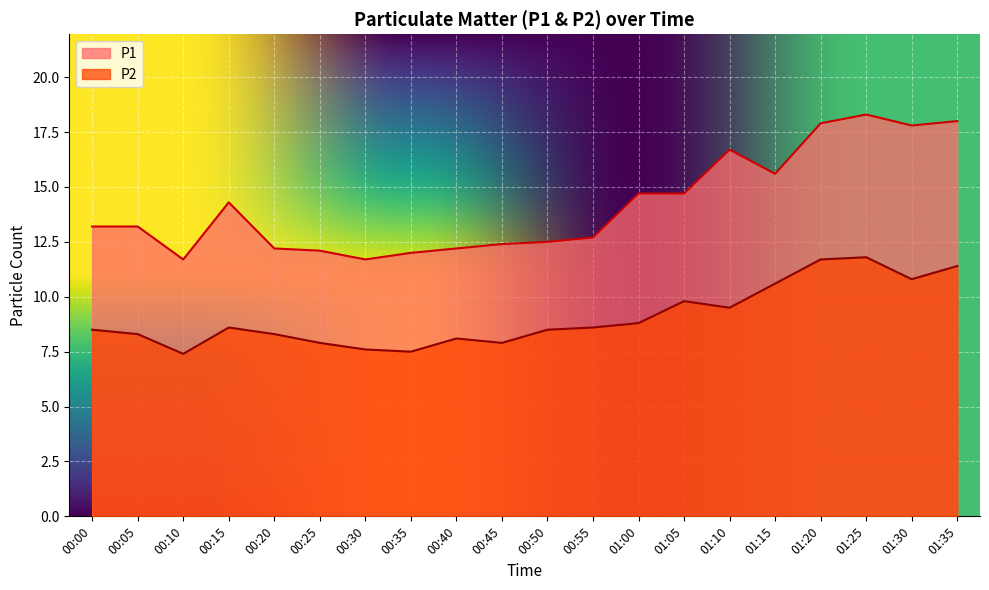

What is the greatest value displayed?

18.3